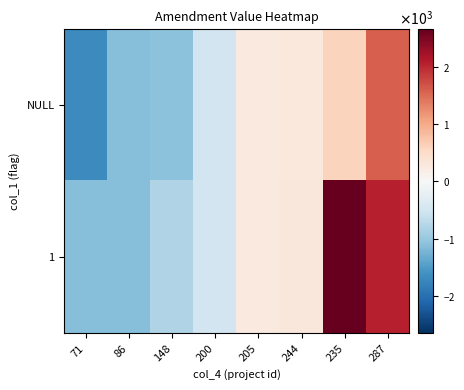

Which series changed the most between 86 and 287?

1